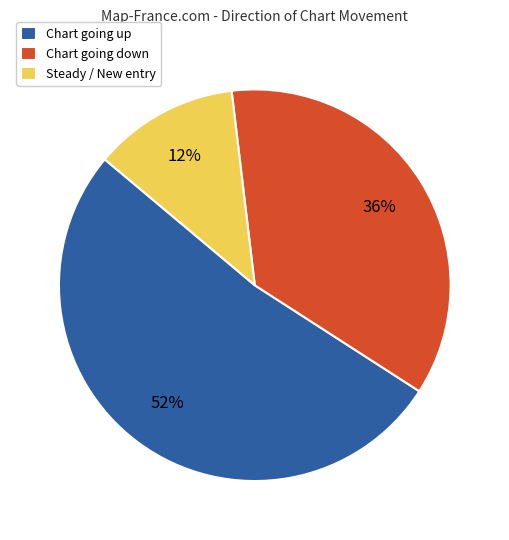

How many segments does this pie chart have?

3